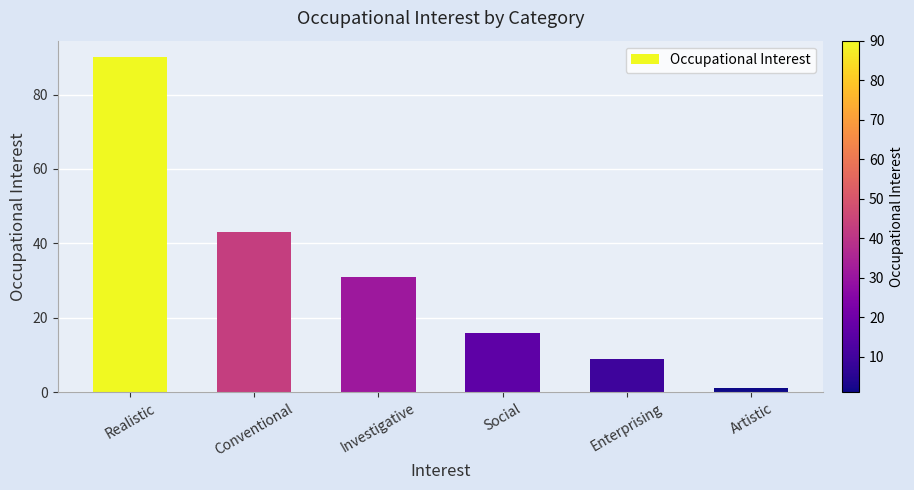

Rank the categories by value from lowest to highest.

Artistic, Enterprising, Social, Investigative, Conventional, Realistic